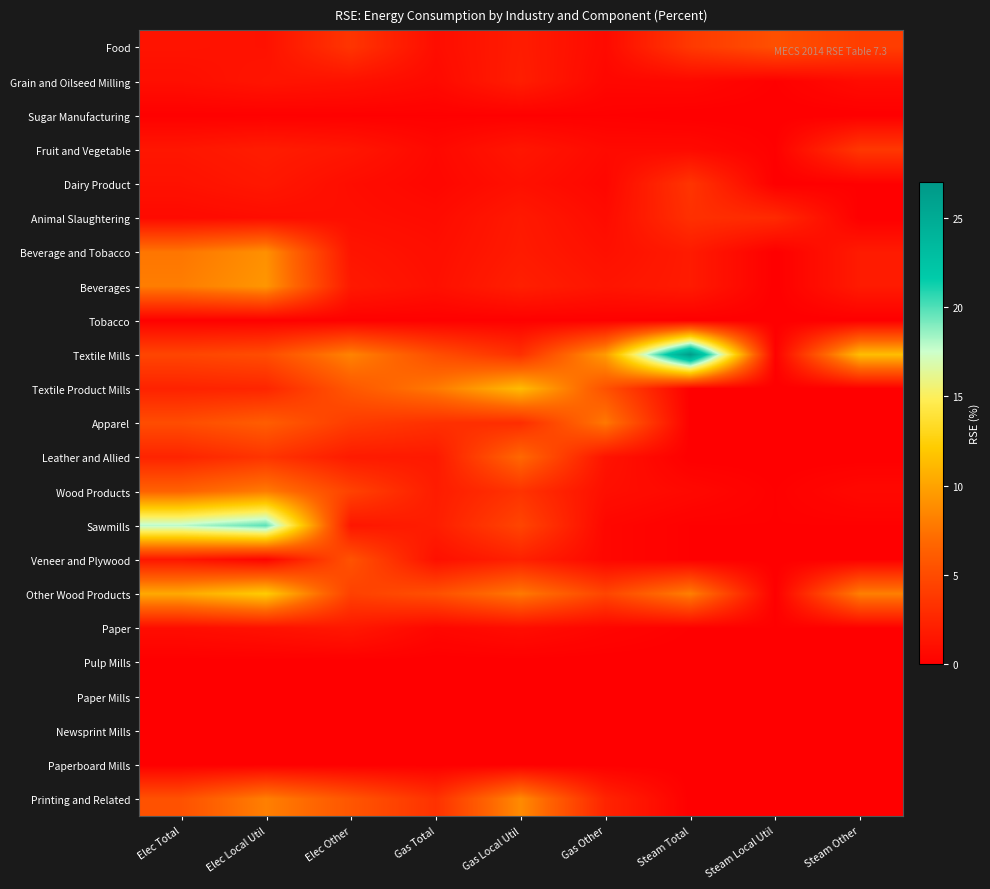

What is the spread (max minus min) of values at Gas Local Util?

11.3